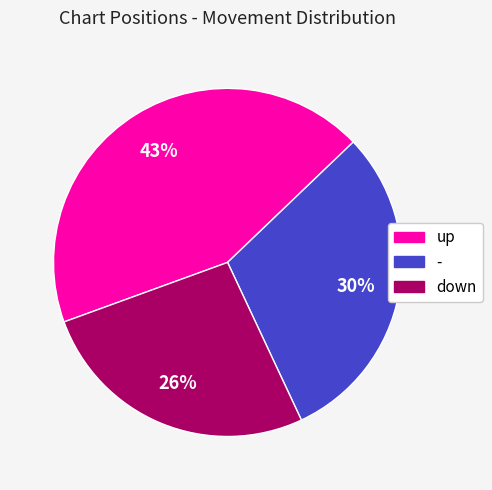

Is - the majority of the pie?

No